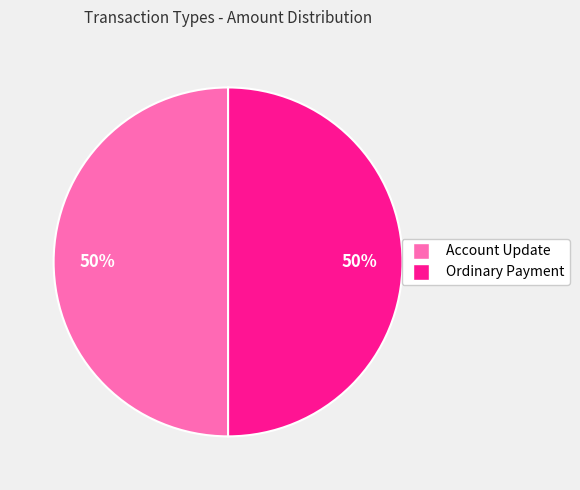

What is the ratio of the value at Account Update to the value at Ordinary Payment?

1.0